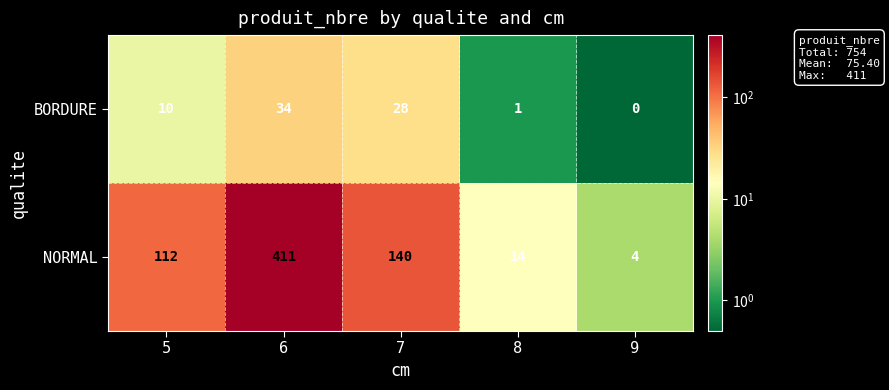

True or false: NORMAL has a value of 14 at 8.

True